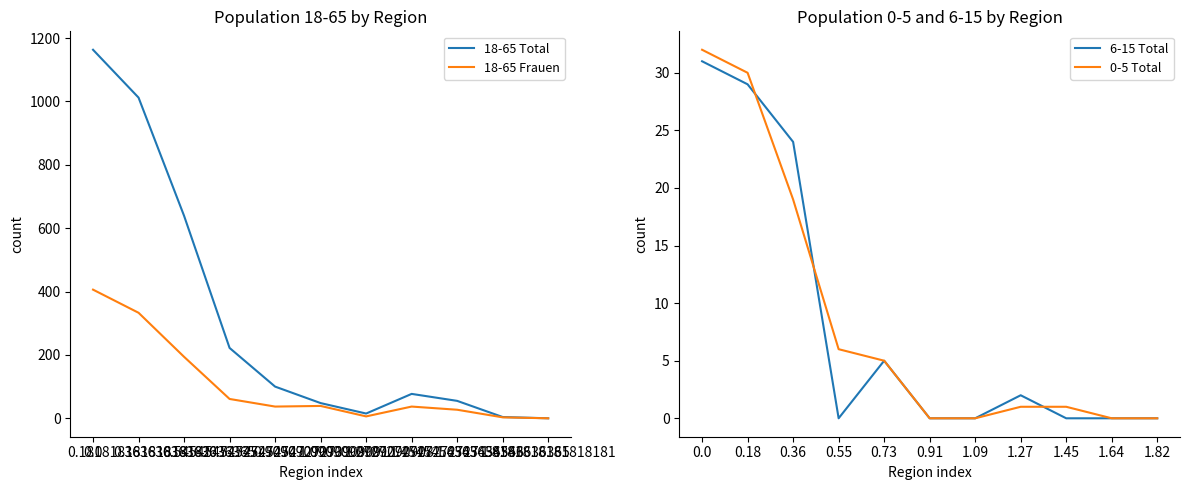

The value of 0-5 Total at 0.0 is 18. True or false?

False